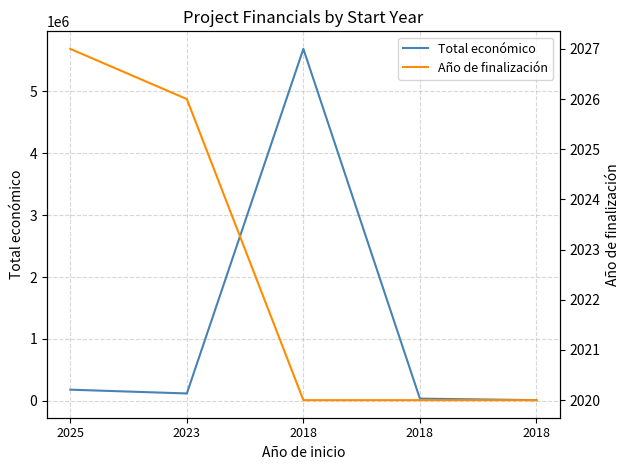

Where is the first local maximum for Total económico?

2018